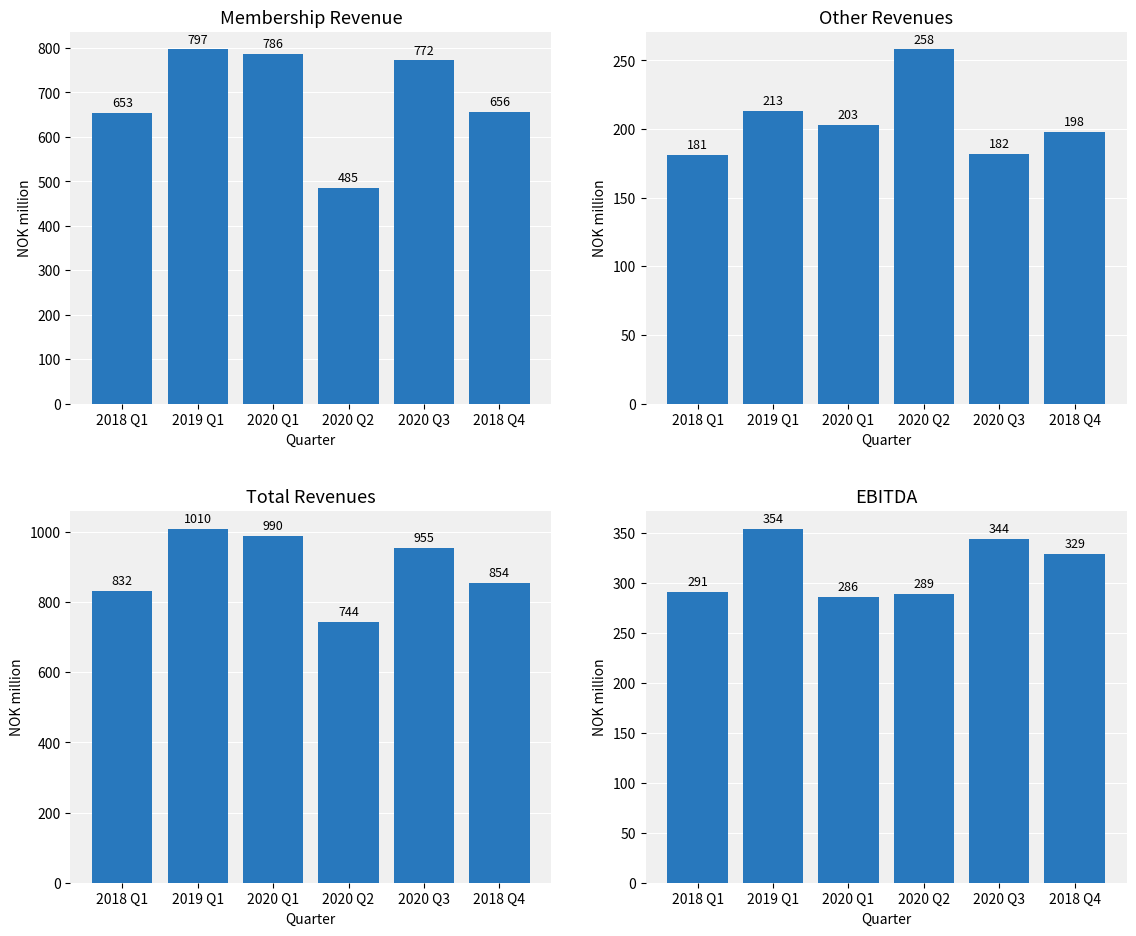

What is the difference between the highest and lowest values at 2018 Q4?

656